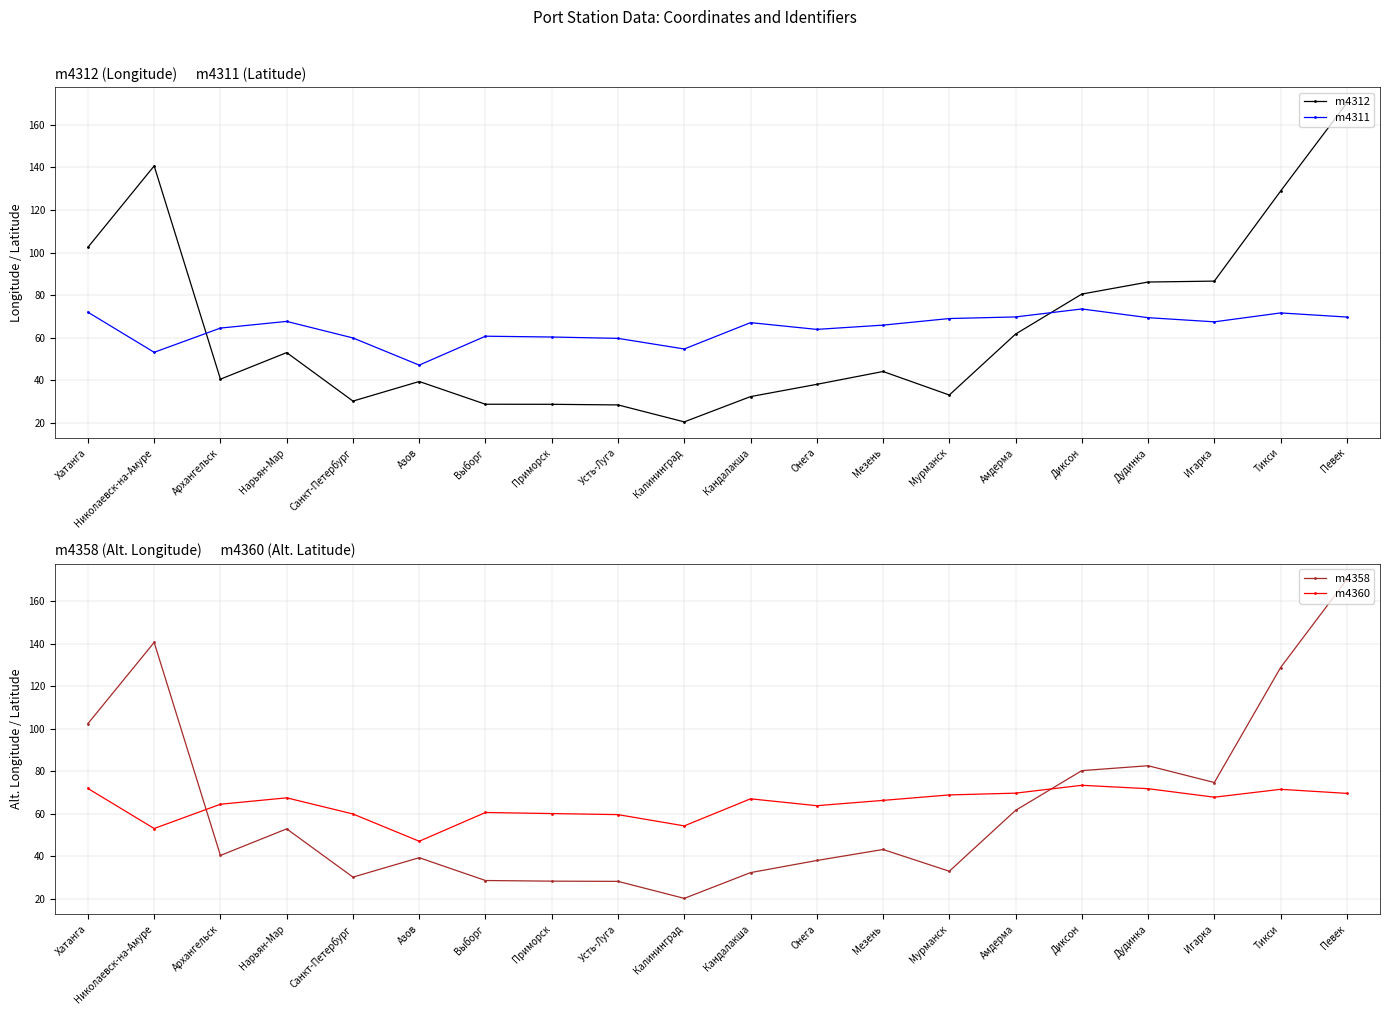

Where do m4360 and m4358 first cross each other?

Николаевск-на-Амуре and Архангельск